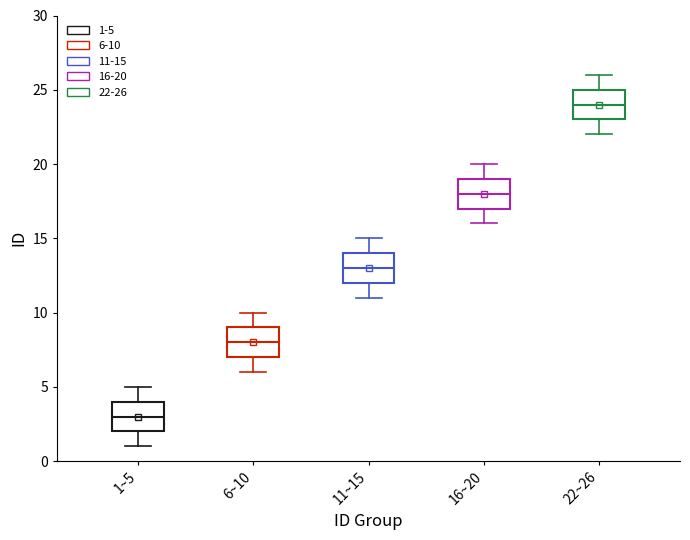

Reading left to right, read every box against the y-axis: the position of its median line, the range the box covers, and the ends of its whiskers. The values are not printed on the chart, so give them approximately, as read against the axis.

1~5: median 3, box 2 to 4, whiskers 1 to 5
6~10: median 8, box 7 to 9, whiskers 6 to 10
11~15: median 13, box 12 to 14, whiskers 11 to 15
16~20: median 18, box 17 to 19, whiskers 16 to 20
22~26: median 24, box 23 to 25, whiskers 22 to 26